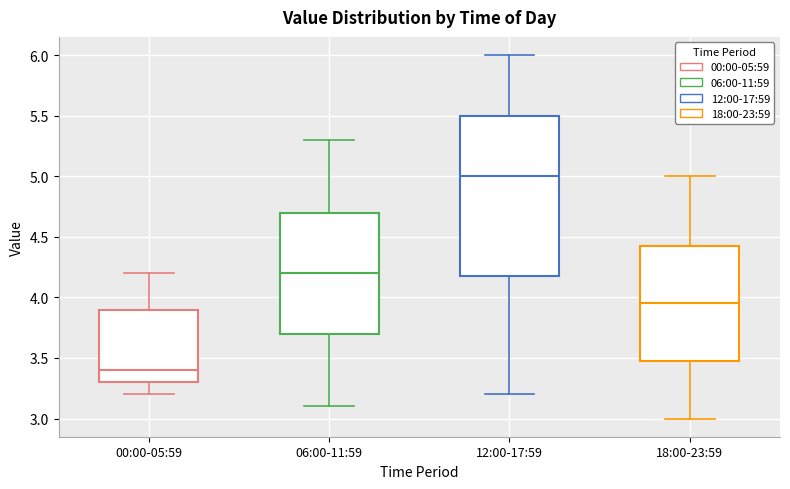

Where is the lower edge of the box for 18:00-23:59 on the y-axis? The values are not printed on the chart, so give them approximately, as read against the axis.

3.50